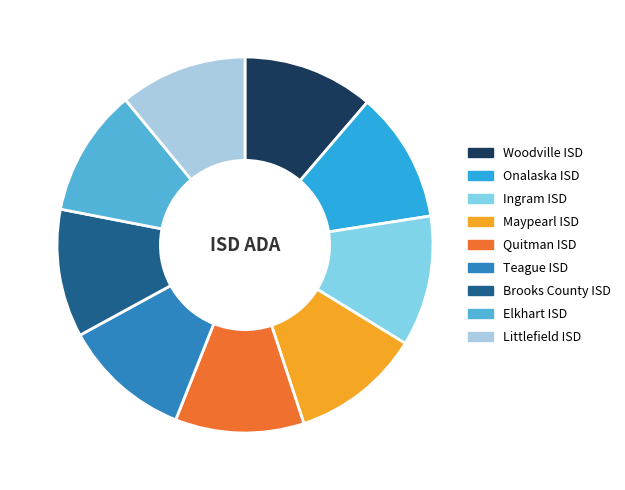

Count the number of slices in the pie.

9